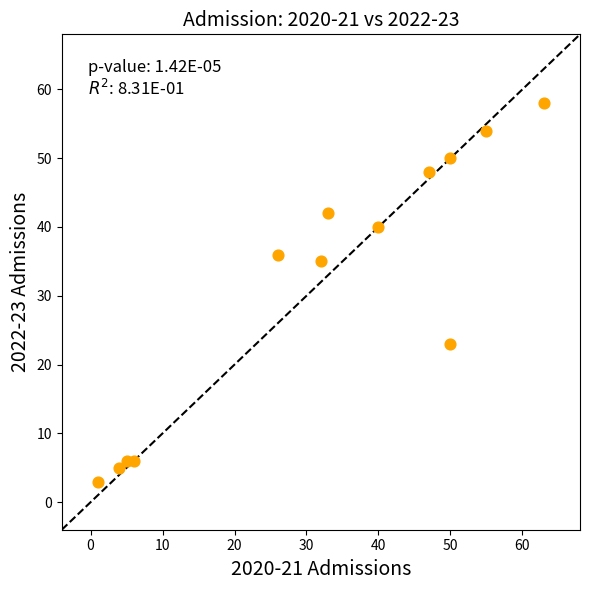

What is the range of Y values (max minus min)?

55